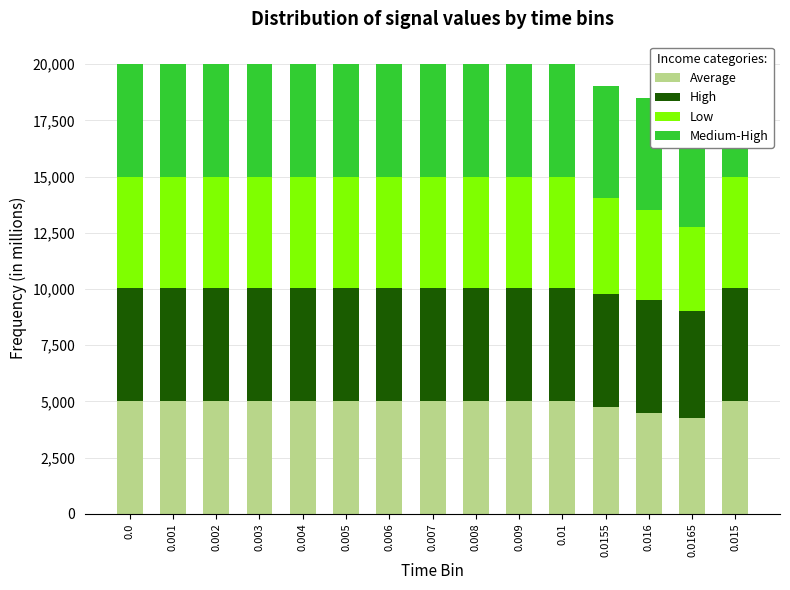

Between 0.001 and 0.015, which is larger?

0.001